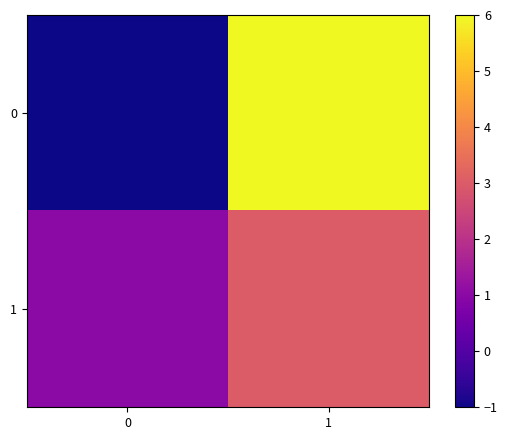

Rank the series at 0 from lowest to highest value.

0, 1